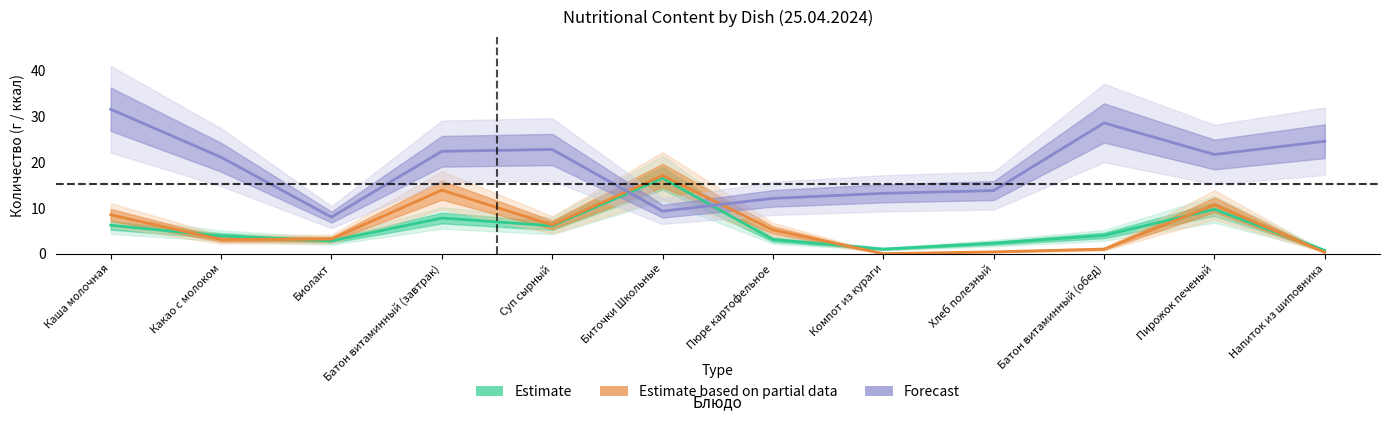

What is the average value of the Estimate based on partial data series?

5.8